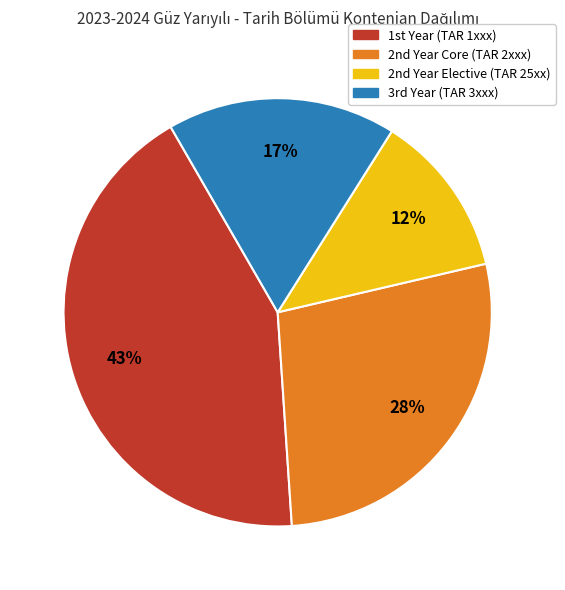

Does any single category account for the majority?

No